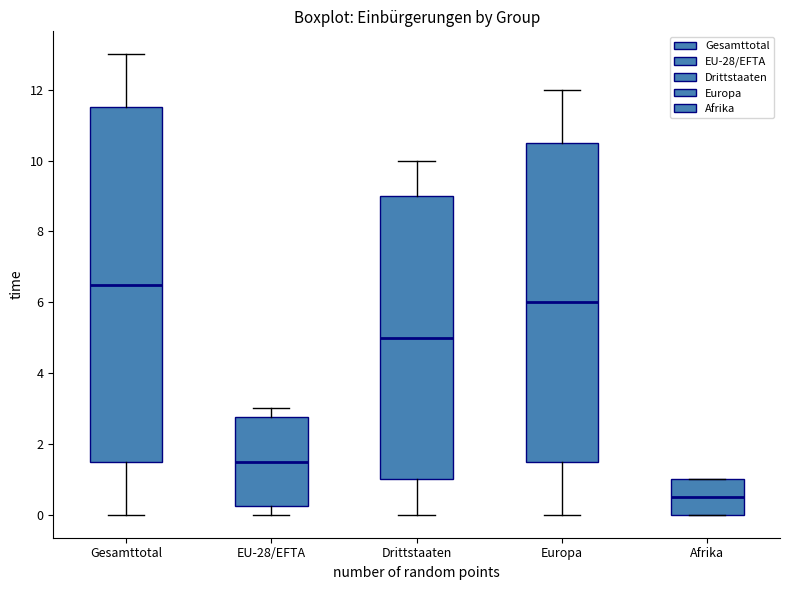

Which box is the tallest, from its lower edge to its upper edge?

Gesamttotal